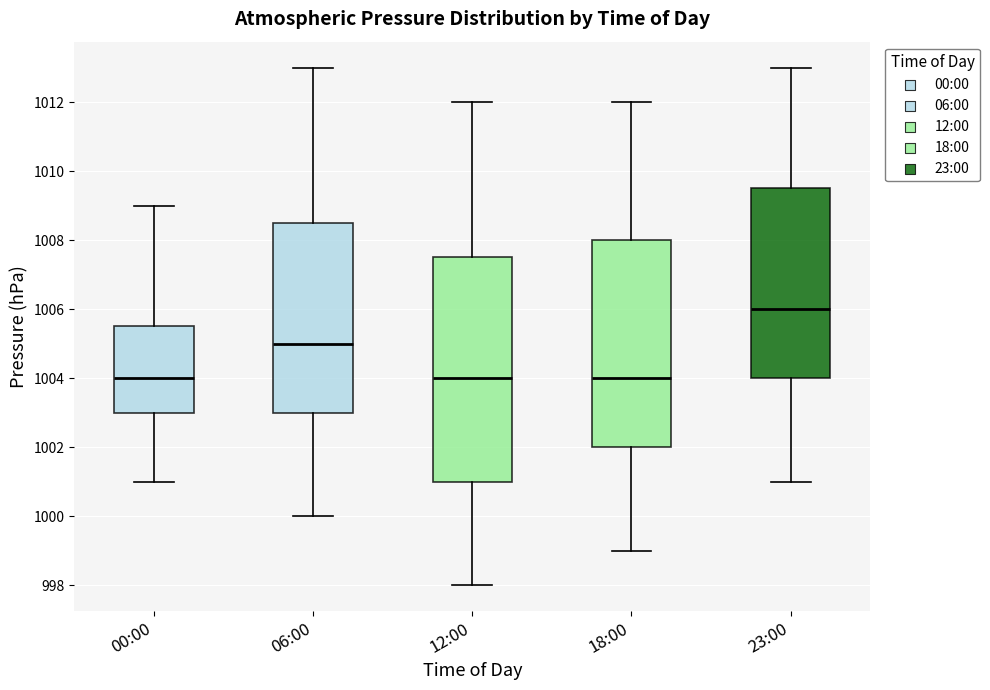

Which box is the tallest, from its lower edge to its upper edge?

12:00